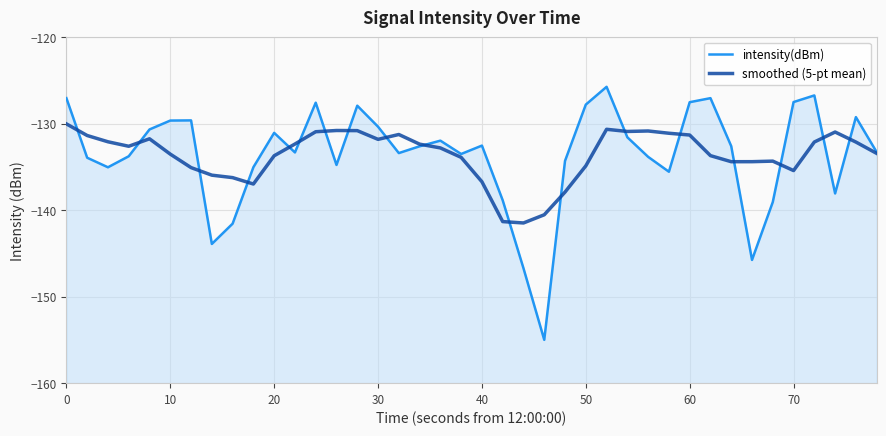

Rank the series by their maximum value, from lowest to highest.

smoothed (5-pt mean), intensity(dBm)